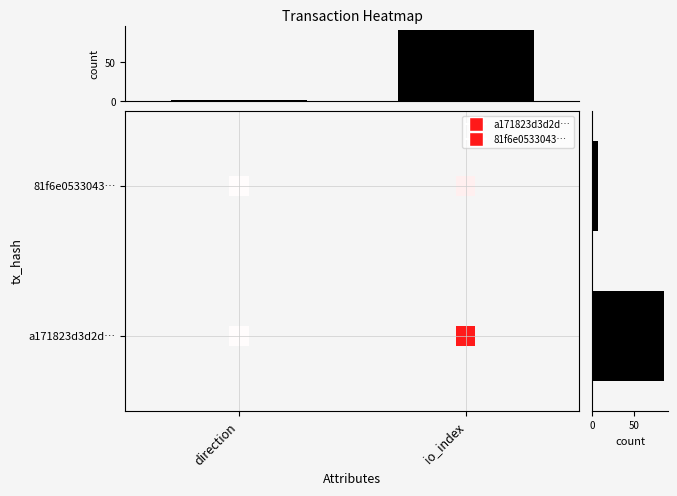

What is the sum of the row sum values at a171823d3d2d… and 81f6e0533043…?

94